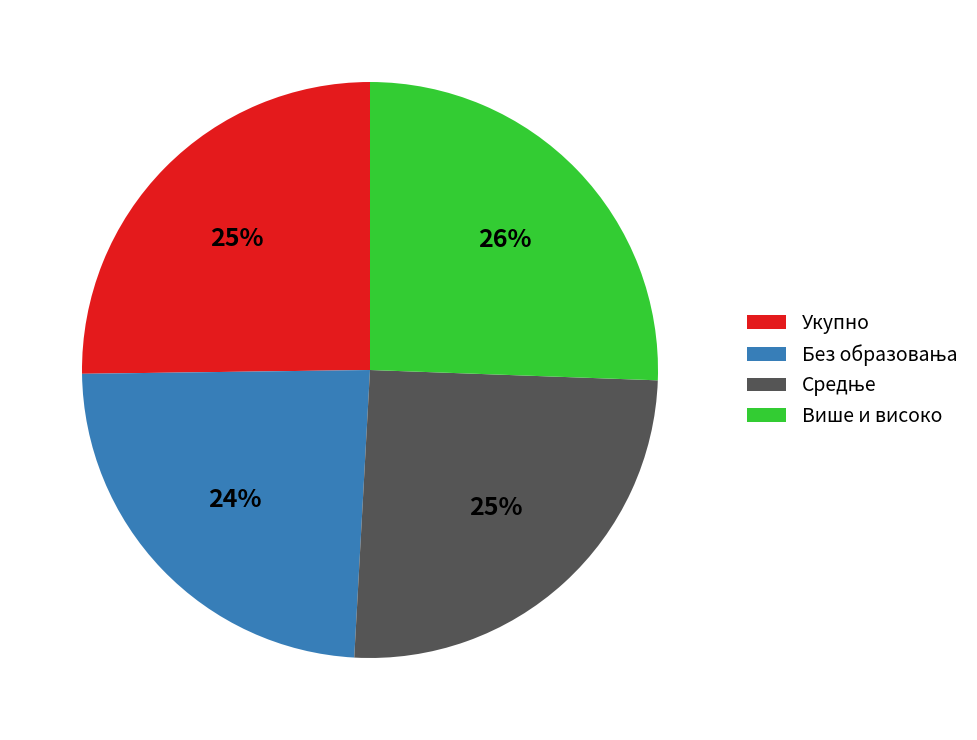

To the nearest percent, what portion does Више и високо represent?

26%